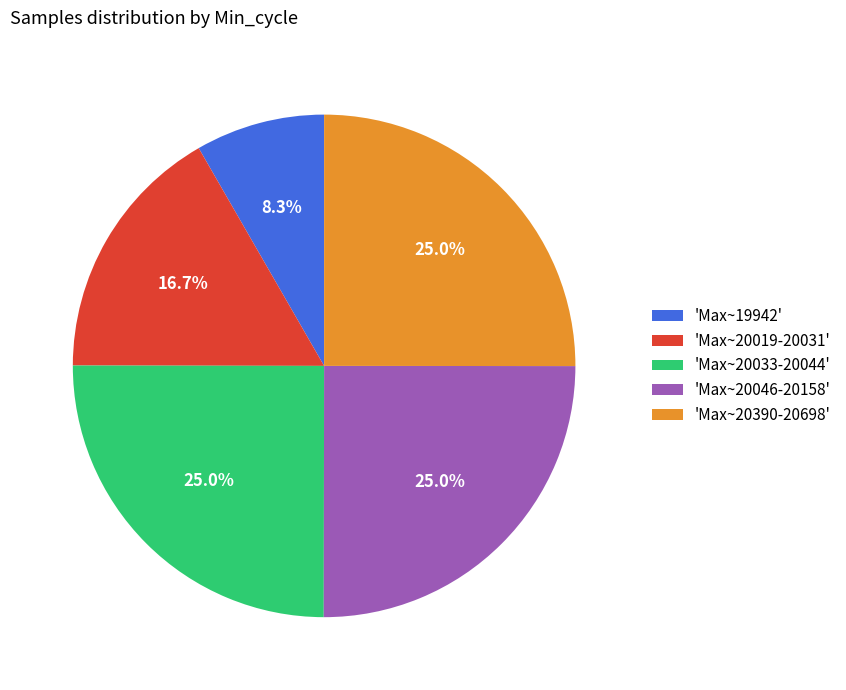

Is 'Max~20390-20698' the majority of the pie?

No